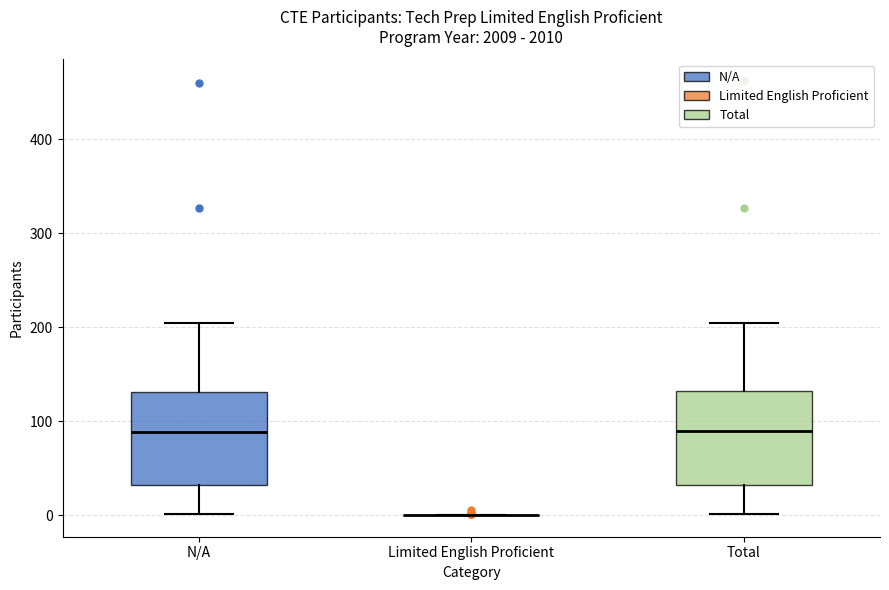

Reading left to right, transcribe this box plot: for each box, give where its median line is, the range the box spans, and where its two whiskers end, as read against the y-axis. The values are not printed on the chart, so give them approximately, as read against the axis.

N/A: median 90, box 30 to 130, whiskers 0 to 200
Limited English Proficient: box collapsed to a line at 0, whiskers 0 to 0
Total: median 90, box 30 to 130, whiskers 0 to 200